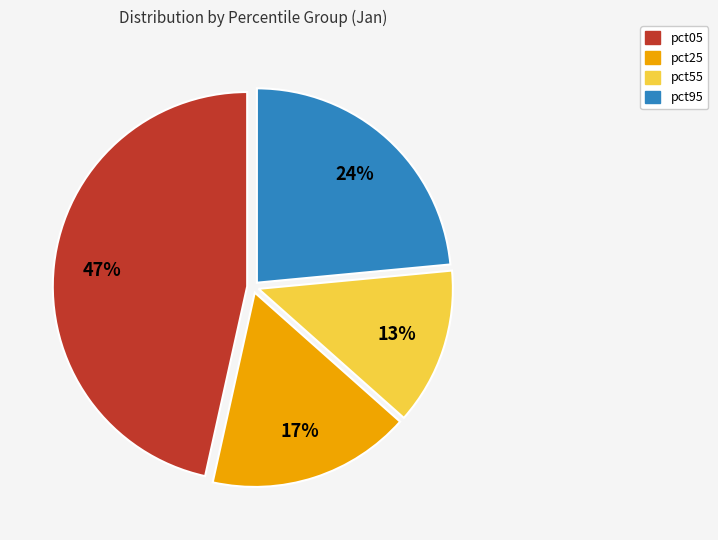

Is there any slice that represents more than half of the pie?

No